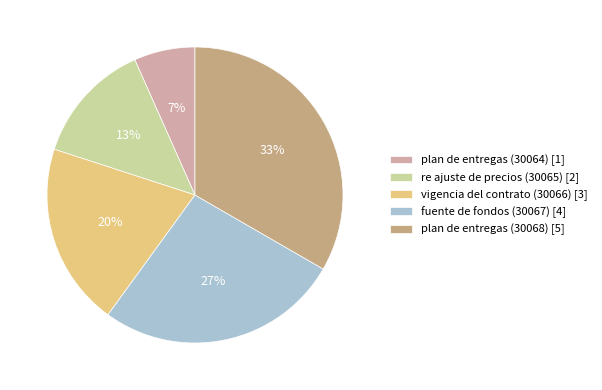

Between plan de entregas (30068) and plan de entregas (30064), which is larger?

plan de entregas (30068)